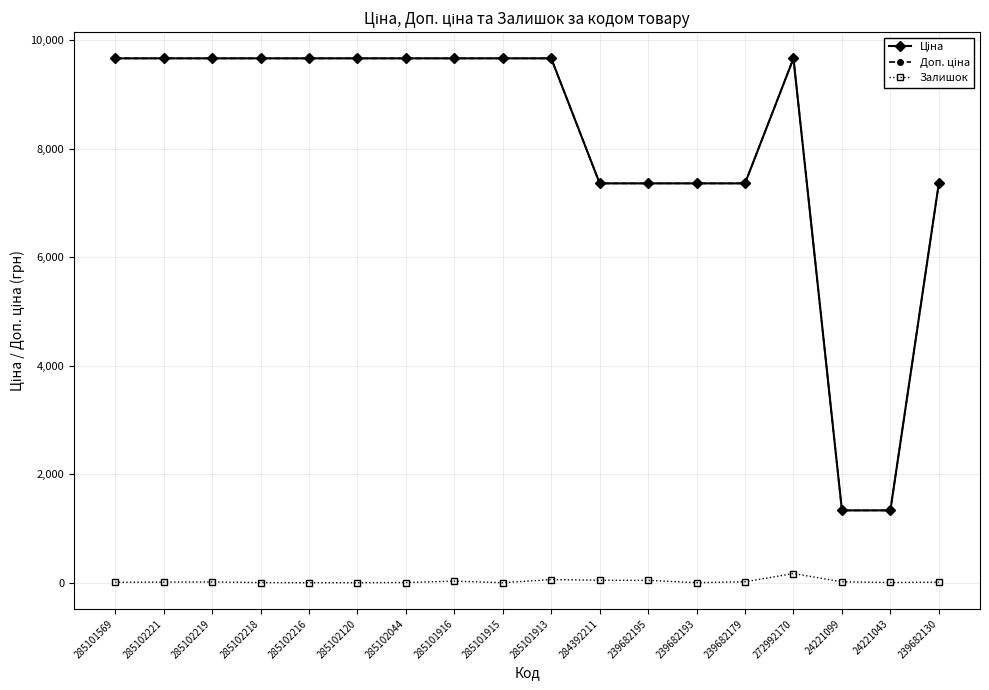

At how many categories does at least one series exceed 7166?

16